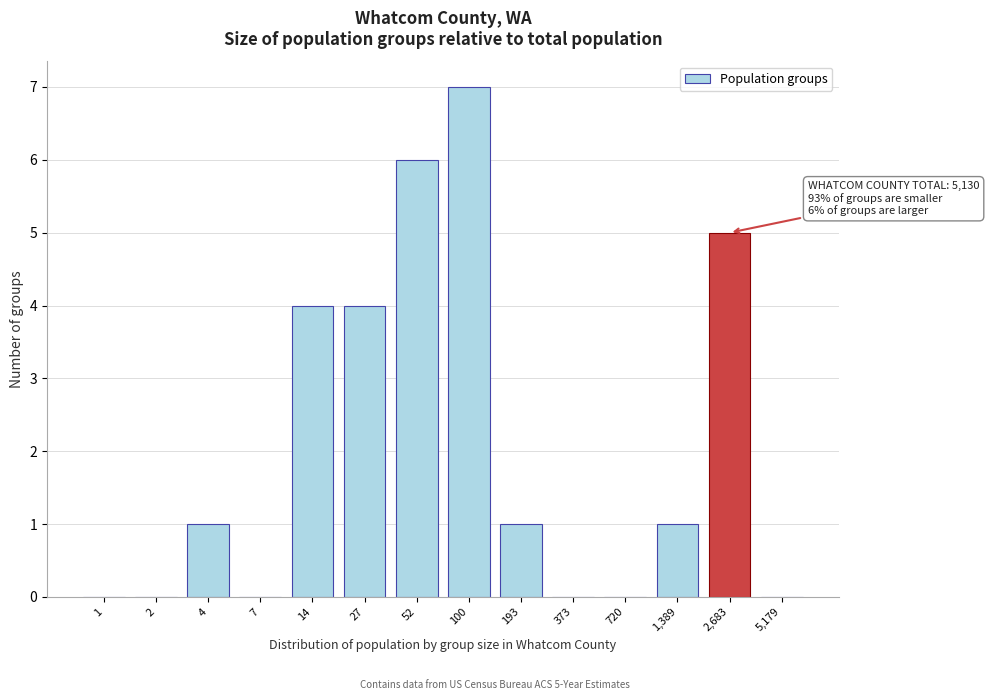

Reading left to right, transcribe all the data shown in this chart.

1=0	2=0	4=1	7=0	14=4	27=4	52=6	100=7	193=1	373=0	720=0	1,389=1	2,683=5	5,179=0